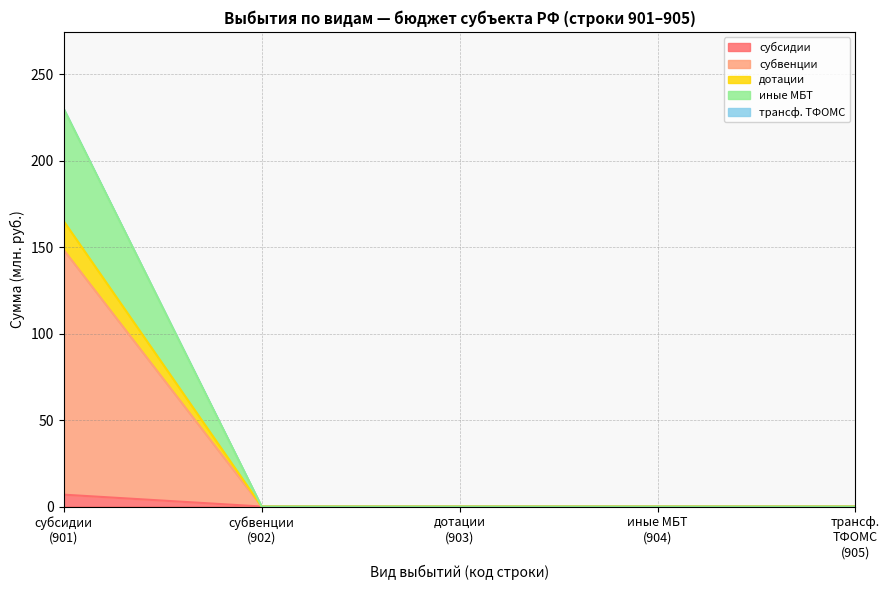

How many lines are shown in the chart?

5